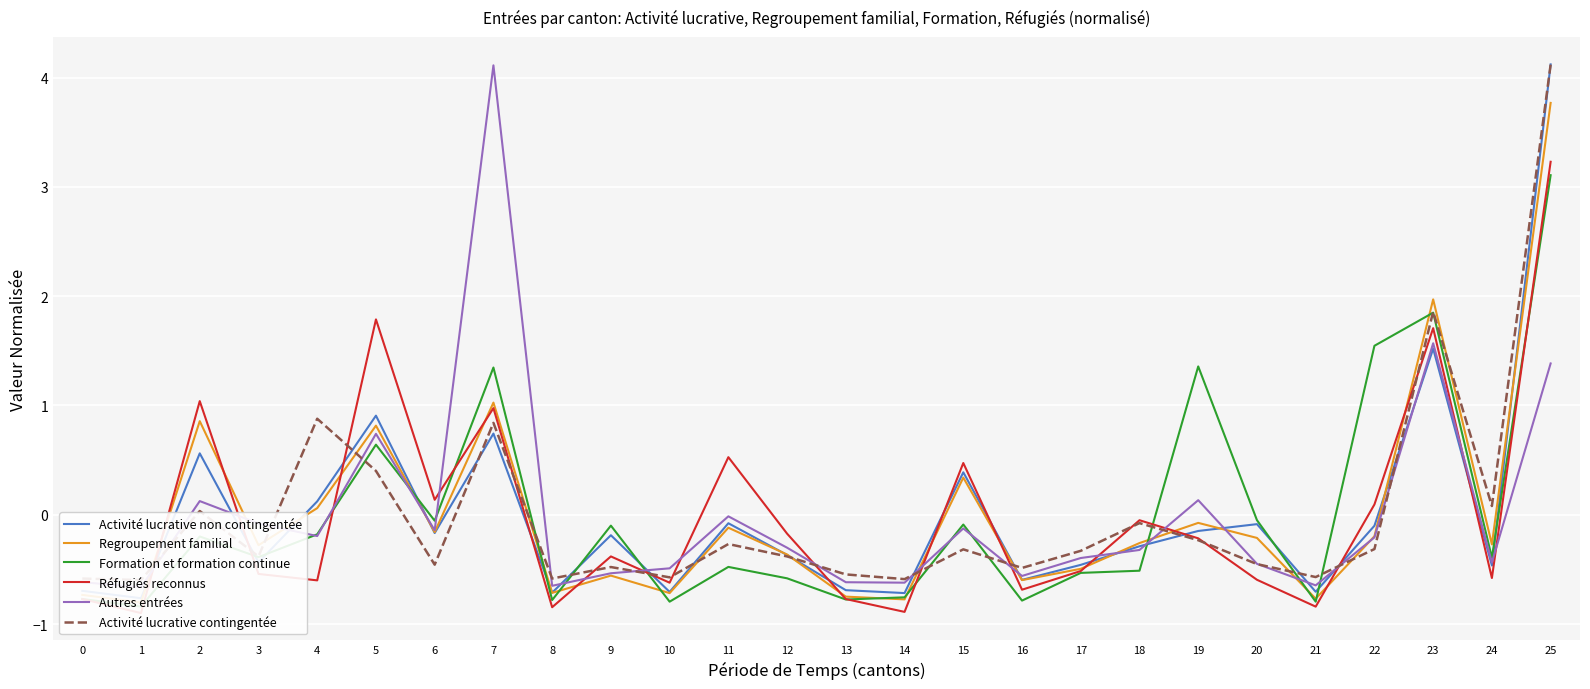

Reading left to right, what are all the values shown in this chart?

Activité lucrative non contingentée: 0=-0.7	1=-0.8	2=0.6	3=-0.4	4=0.1	5=0.9	6=-0.2	7=0.7	8=-0.7	9=-0.2	10=-0.7	11=-0.1	12=-0.4	13=-0.7	14=-0.7	15=0.4	16=-0.6	17=-0.5	18=-0.3	19=-0.1	20=-0.1	21=-0.7	22=-0.1	23=1.5	24=-0.5	25=4.1
Regroupement familial: 0=-0.7	1=-0.8	2=0.9	3=-0.3	4=0.1	5=0.8	6=-0.2	7=1.0	8=-0.7	9=-0.6	10=-0.7	11=-0.1	12=-0.4	13=-0.7	14=-0.8	15=0.3	16=-0.6	17=-0.5	18=-0.3	19=-0.1	20=-0.2	21=-0.8	22=-0.2	23=2.0	24=-0.3	25=3.8
Formation et formation continue: 0=-0.8	1=-0.8	2=-0.2	3=-0.4	4=-0.2	5=0.6	6=-0.1	7=1.3	8=-0.8	9=-0.1	10=-0.8	11=-0.5	12=-0.6	13=-0.8	14=-0.8	15=-0.1	16=-0.8	17=-0.5	18=-0.5	19=1.4	20=-0.0	21=-0.8	22=1.5	23=1.8	24=-0.4	25=3.1
Réfugiés reconnus: 0=-0.8	1=-0.9	2=1.0	3=-0.5	4=-0.6	5=1.8	6=0.1	7=1.0	8=-0.8	9=-0.4	10=-0.6	11=0.5	12=-0.2	13=-0.8	14=-0.9	15=0.5	16=-0.7	17=-0.5	18=-0.0	19=-0.2	20=-0.6	21=-0.8	22=0.1	23=1.7	24=-0.6	25=3.2
Autres entrées: 0=-0.6	1=-0.7	2=0.1	3=-0.1	4=-0.2	5=0.7	6=-0.1	7=4.1	8=-0.6	9=-0.5	10=-0.5	11=-0.0	12=-0.3	13=-0.6	14=-0.6	15=-0.1	16=-0.6	17=-0.4	18=-0.3	19=0.1	20=-0.4	21=-0.6	22=-0.2	23=1.6	24=-0.4	25=1.4
Activité lucrative contingentée: 0=-0.6	1=-0.6	2=0.0	3=-0.4	4=0.9	5=0.4	6=-0.5	7=0.8	8=-0.6	9=-0.5	10=-0.6	11=-0.3	12=-0.4	13=-0.5	14=-0.6	15=-0.3	16=-0.5	17=-0.3	18=-0.1	19=-0.2	20=-0.5	21=-0.6	22=-0.3	23=1.9	24=0.1	25=4.1